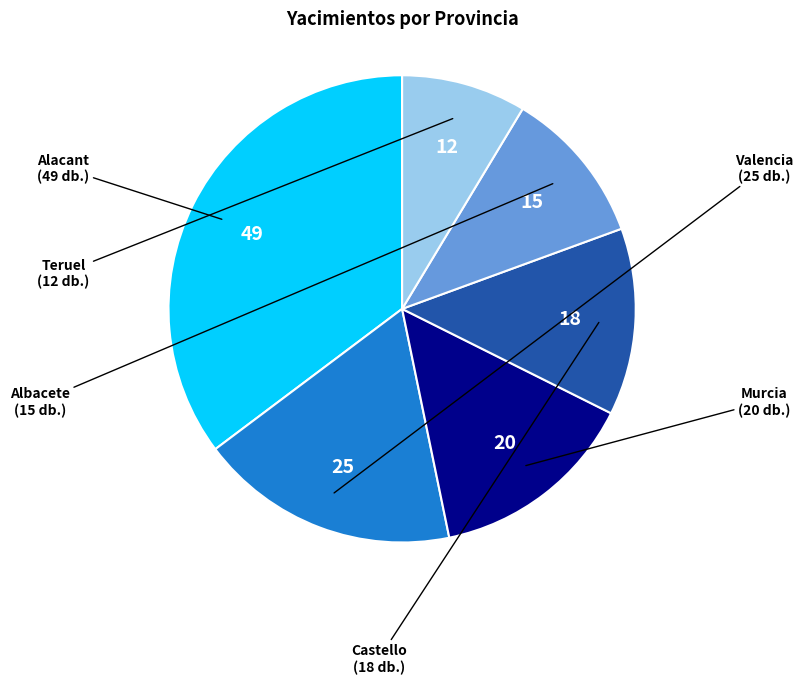

How many segments does this pie chart have?

6